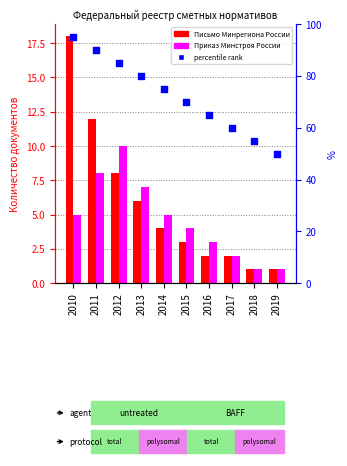

At which category is the sum across all series the highest?

2010